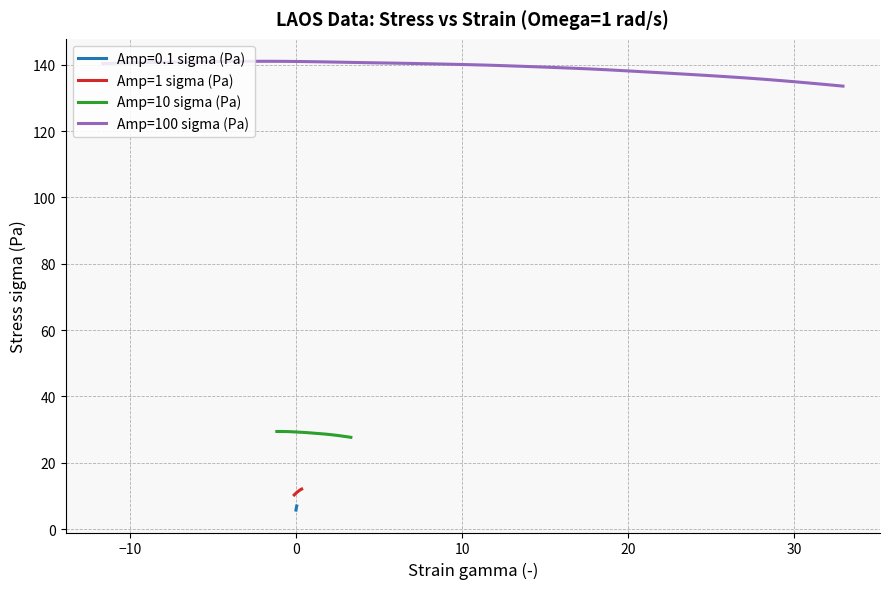

What is the highest value of the Amp=100 sigma (Pa) series?

141.1